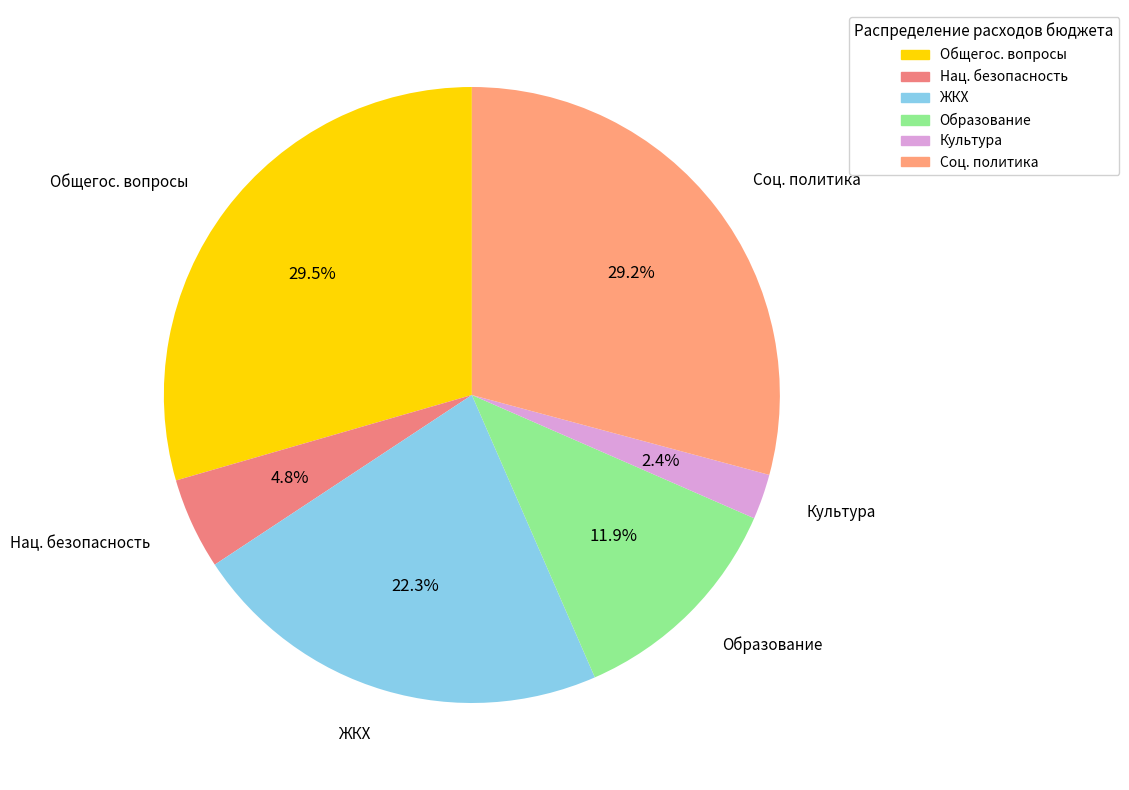

Is there a majority slice in this chart?

No